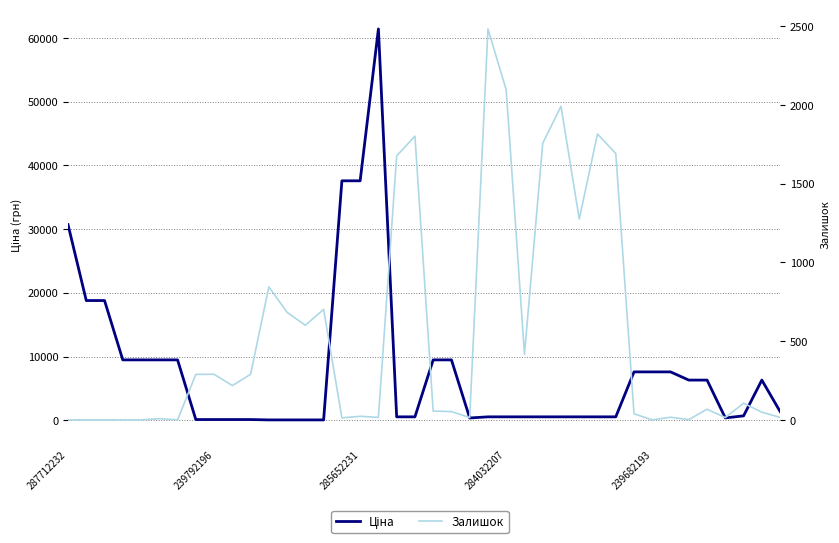

How many values in Залишок are above zero?

33